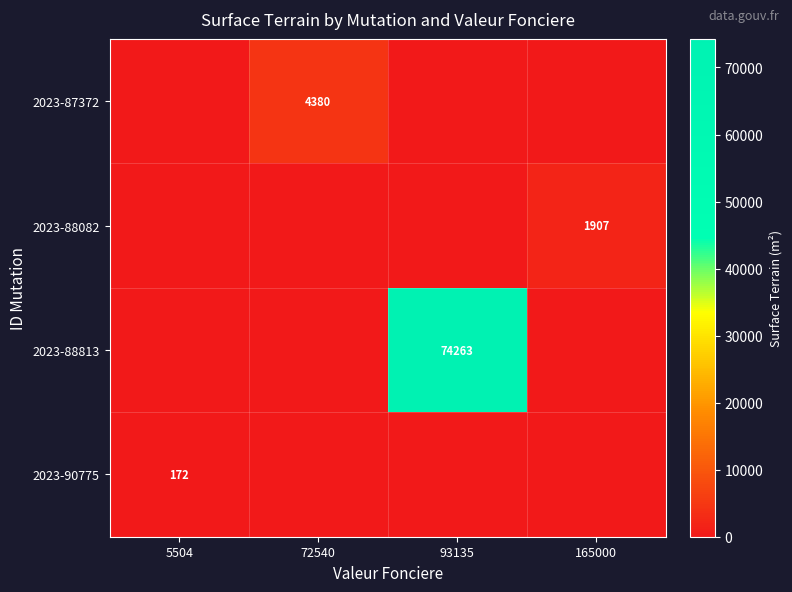

Is it true that 2023-87372 equals 2685 at 72540?

False